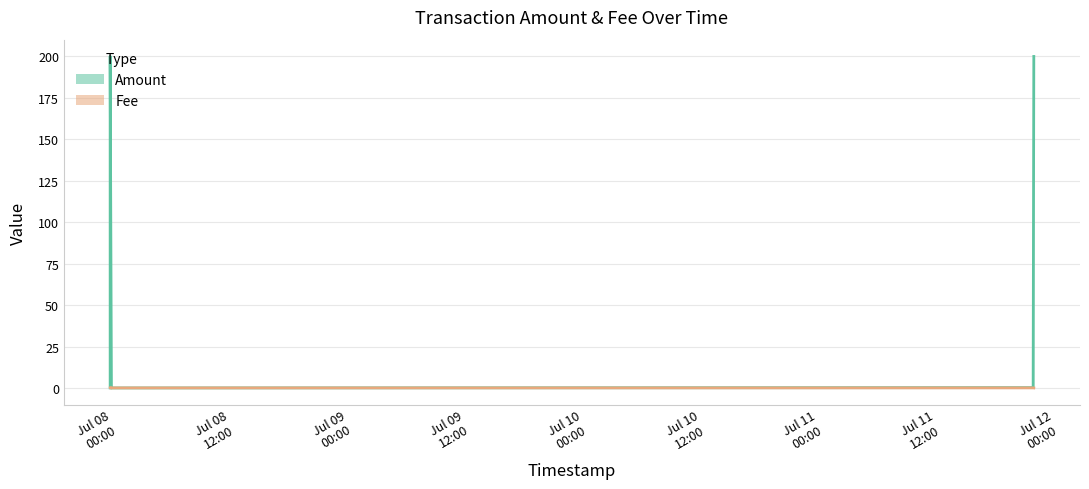

Where is Amount nearest to the value 100?

2021-07-11 23:25:00